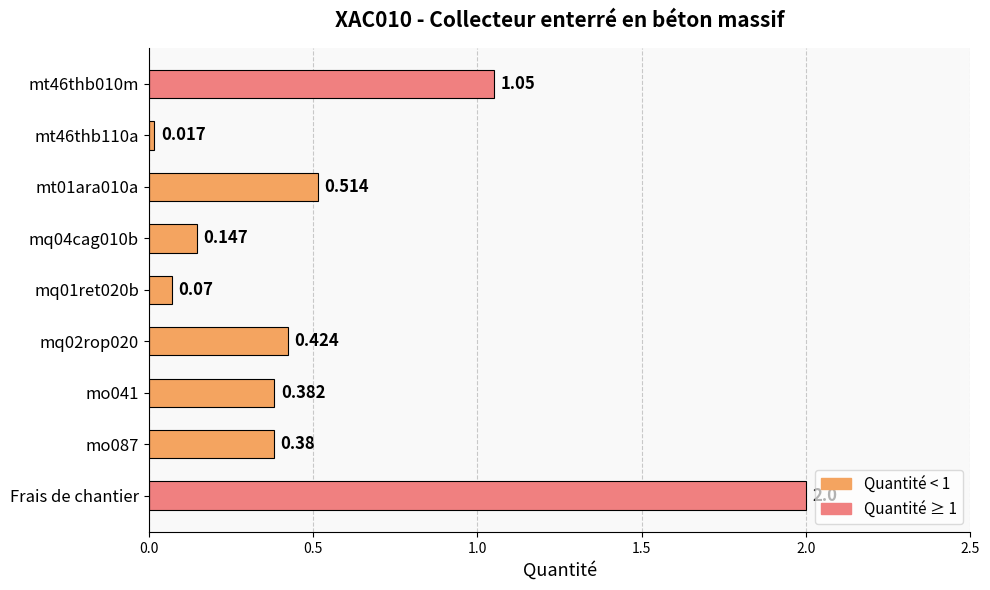

What is the maximum value shown in the chart?

2.0